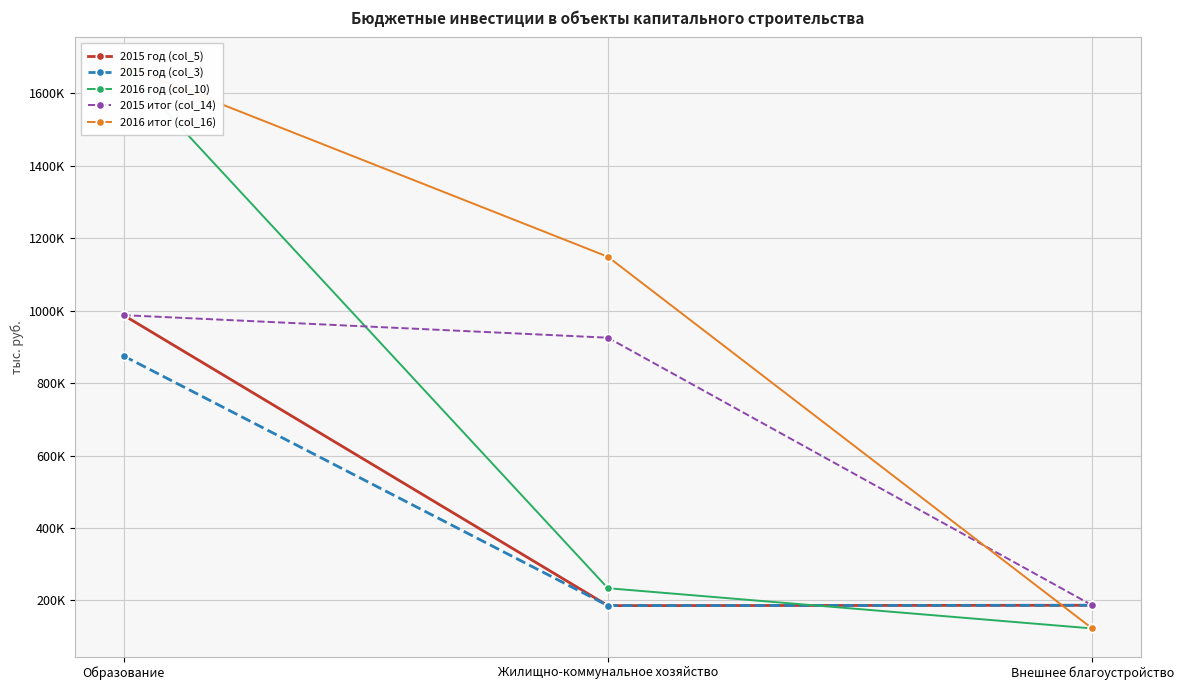

At Жилищно-коммунальное хозяйство, list the series in order from largest to smallest.

2016 итог (col_16), 2015 итог (col_14), 2016 год (col_10), 2015 год (col_5), 2015 год (col_3)